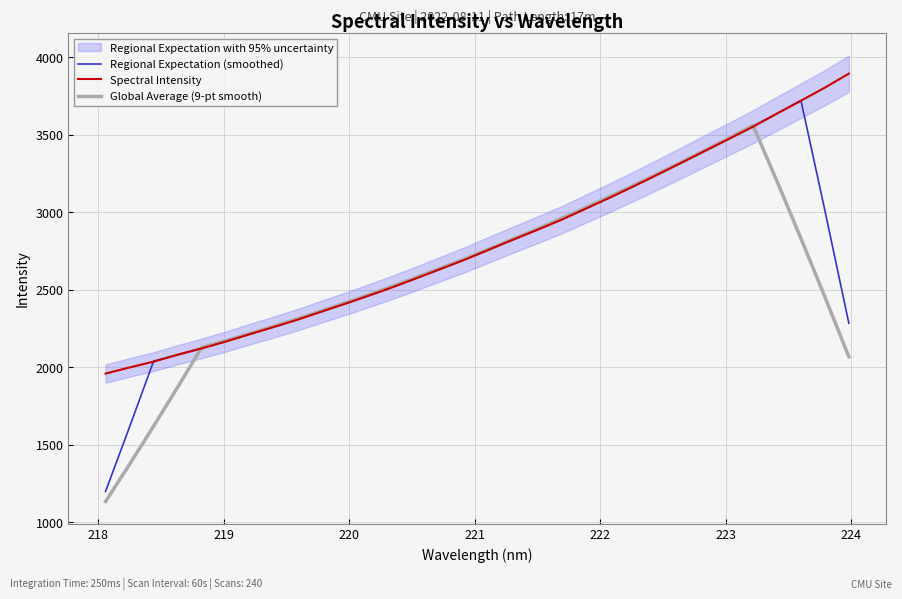

How many values in the Global Average (9-pt smooth) series exceed 2641?

16